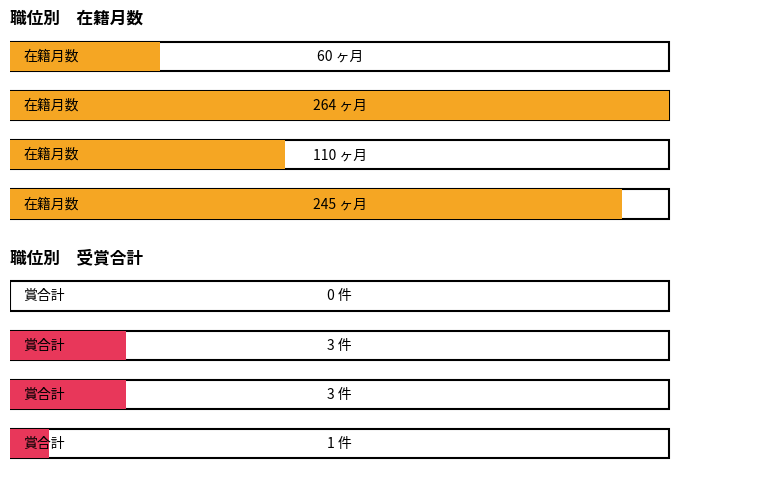

Reading right to left, list all the values displayed in this chart.

在籍月数: 60	264	110	245
賞合計: 0	3	3	1